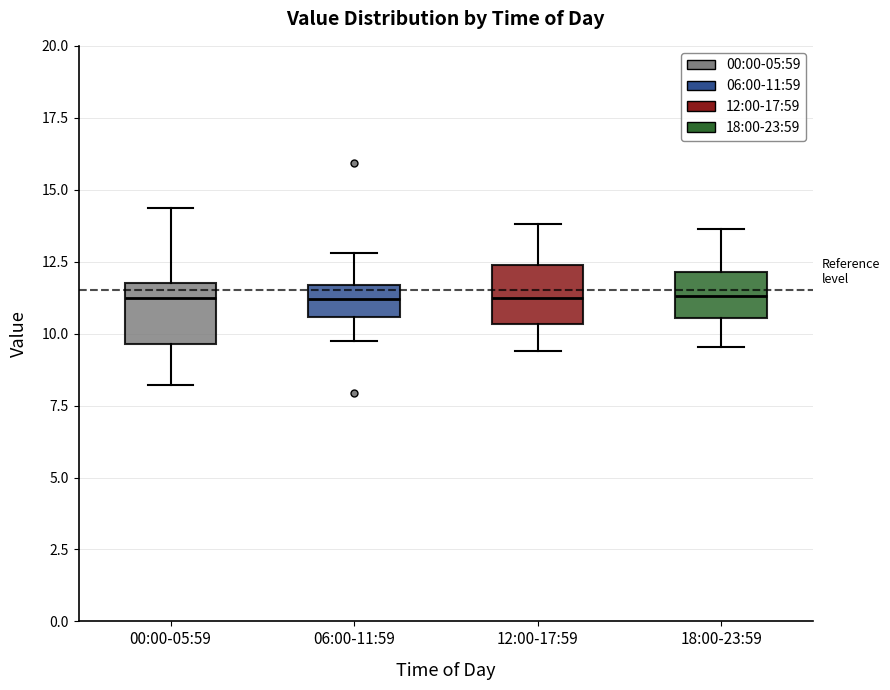

Reading left to right, read every box against the y-axis: the position of its median line, the range the box covers, and the ends of its whiskers. The values are not printed on the chart, so give them approximately, as read against the axis.

00:00-05:59: median 11.0, box 9.5 to 12.0, whiskers 8.0 to 14.5
06:00-11:59: median 11.0, box 10.5 to 11.5, whiskers 10.0 to 13.0
12:00-17:59: median 11.5, box 10.5 to 12.5, whiskers 9.5 to 14.0
18:00-23:59: median 11.5, box 10.5 to 12.0, whiskers 9.5 to 13.5